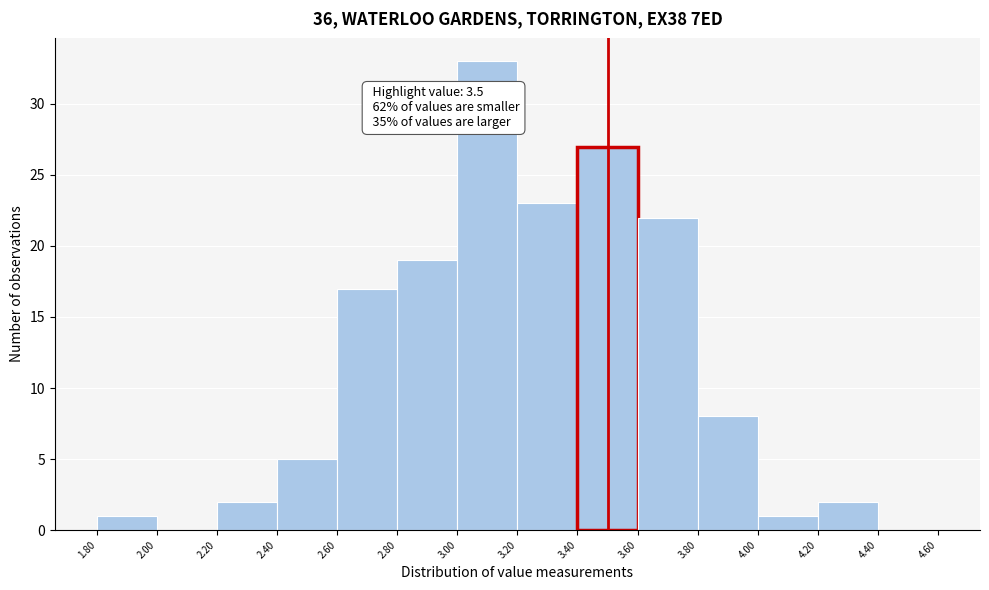

Over which range of the x-axis is the bar tallest?

3.00 to 3.20